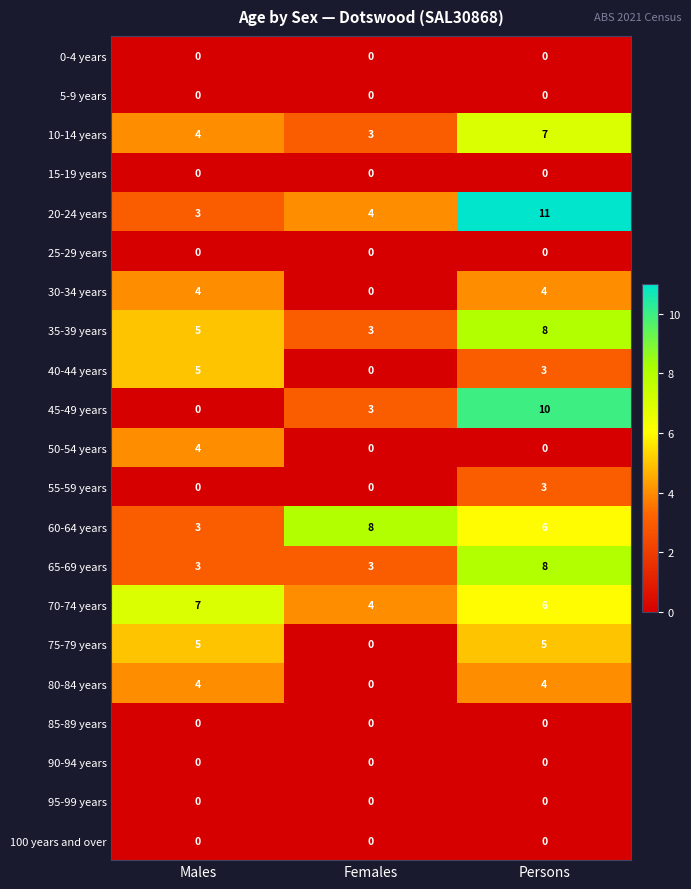

How many 20-24 years values are between 3 and 11?

3